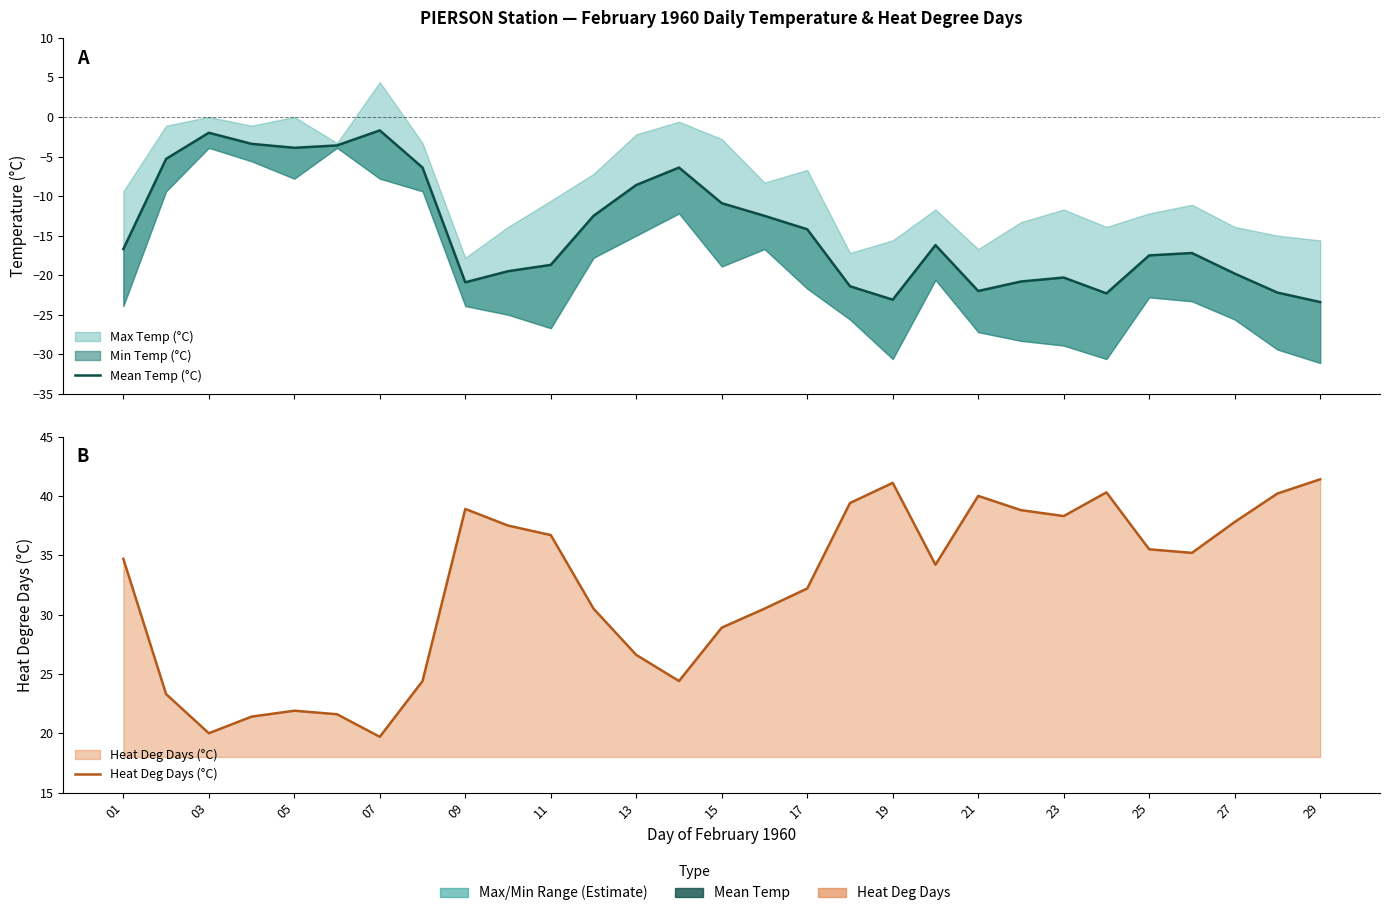

How many lines are shown in the chart?

2